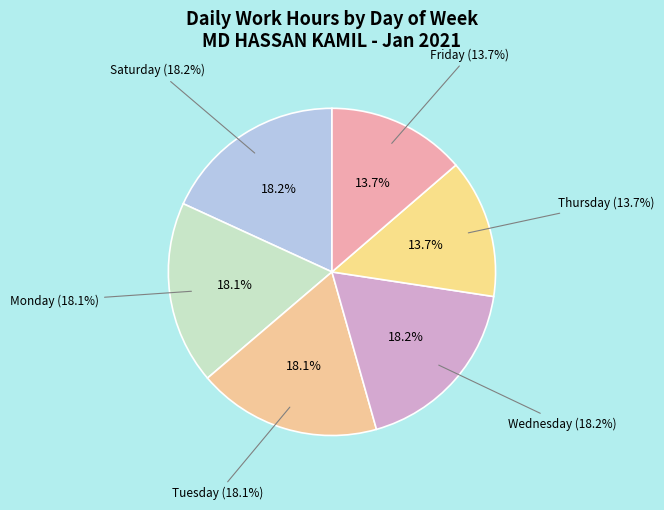

Does Day 22 represent more than half of the total?

No